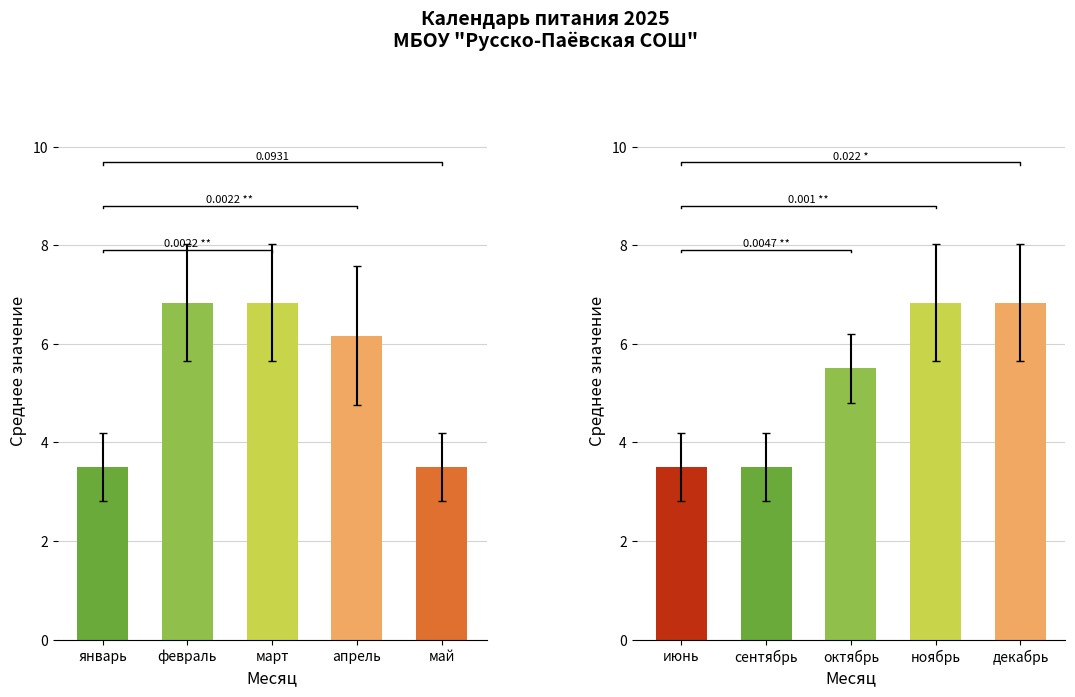

Read the value at май.

3.5